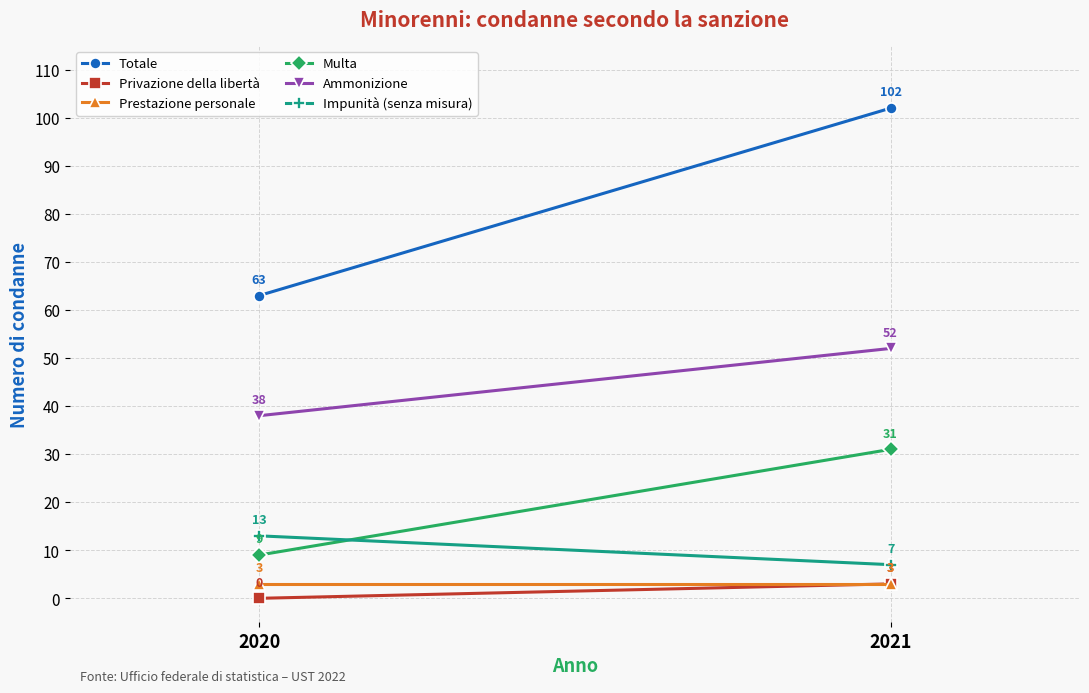

List the labels in order of Prestazione personale value, smallest first.

2020, 2021